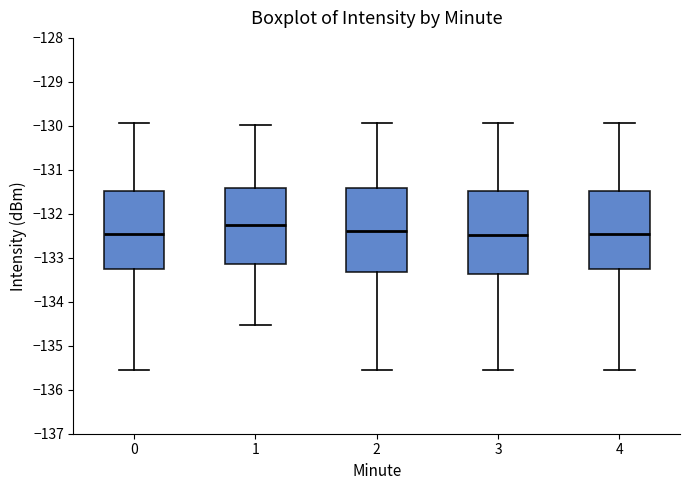

Reading left to right, read every box against the y-axis: the position of its median line, the range the box covers, and the ends of its whiskers. The values are not printed on the chart, so give them approximately, as read against the axis.

0: median -132.5, box -133.2 to -131.5, whiskers -135.6 to -129.9
1: median -132.3, box -133.1 to -131.4, whiskers -134.5 to -130.0
2: median -132.4, box -133.3 to -131.4, whiskers -135.6 to -129.9
3: median -132.5, box -133.4 to -131.5, whiskers -135.6 to -129.9
4: median -132.5, box -133.2 to -131.5, whiskers -135.6 to -129.9